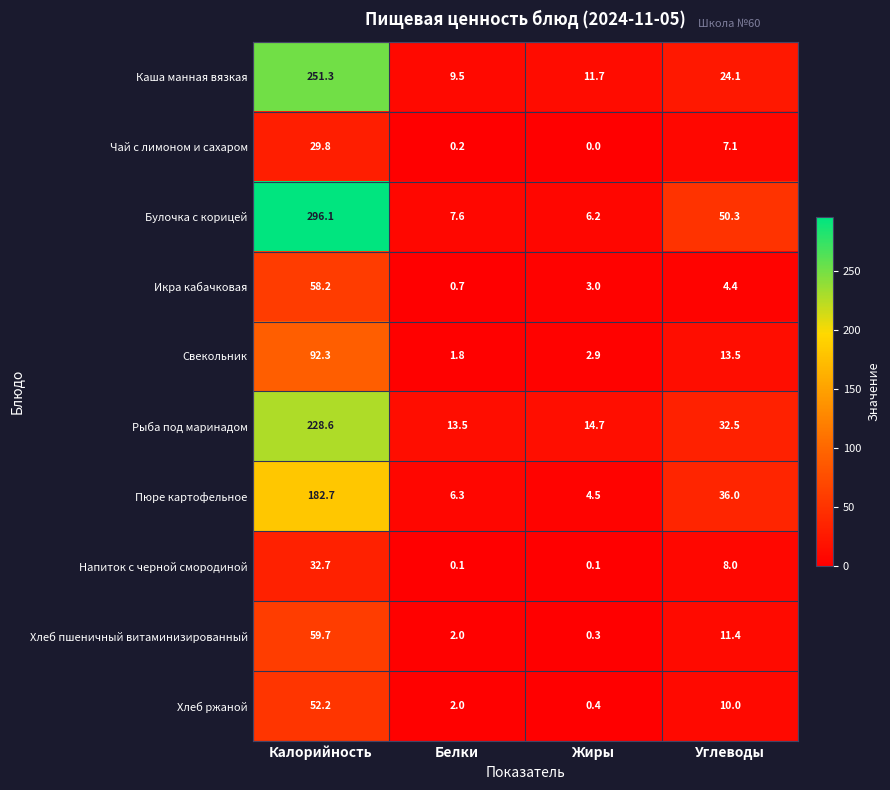

What is the total value across all series at Жиры?

43.8